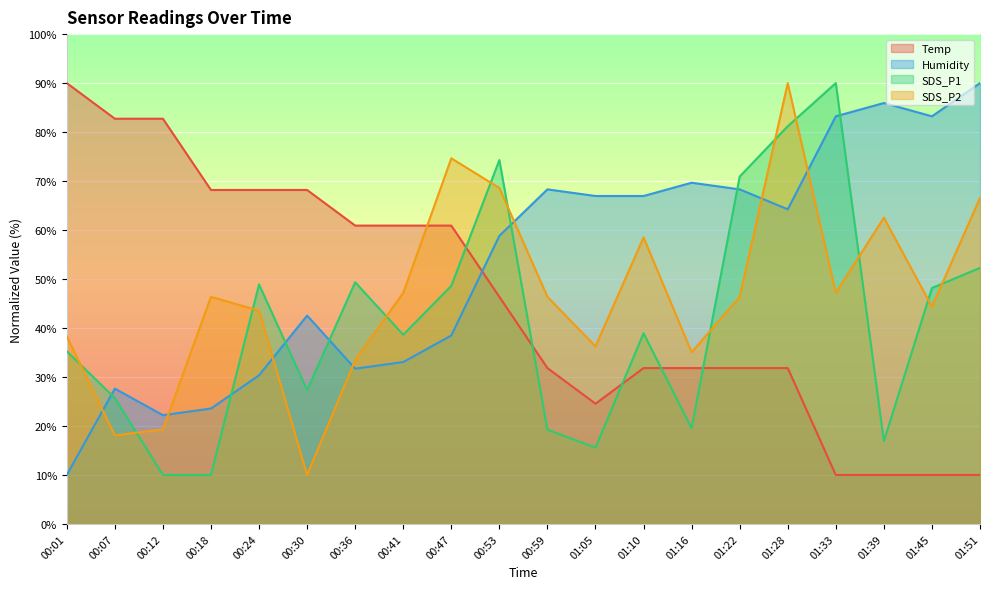

Reading left to right, extract all data points from this chart.

Temp: 00:01=90.0	00:07=82.7	00:12=82.7	00:18=68.2	00:24=68.2	00:30=68.2	00:36=60.9	00:41=60.9	00:47=60.9	00:53=46.4	00:59=31.8	01:05=24.5	01:10=31.8	01:16=31.8	01:22=31.8	01:28=31.8	01:33=10.0	01:39=10.0	01:45=10.0	01:51=10.0
Humidity: 00:01=10.0	00:07=27.6	00:12=22.2	00:18=23.6	00:24=30.3	00:30=42.5	00:36=31.7	00:41=33.1	00:47=38.5	00:53=58.8	00:59=68.3	01:05=66.9	01:10=66.9	01:16=69.7	01:22=68.3	01:28=64.2	01:33=83.2	01:39=85.9	01:45=83.2	01:51=90.0
SDS_P1: 00:01=35.2	00:07=25.7	00:12=10.0	00:18=10.0	00:24=48.9	00:30=27.3	00:36=49.3	00:41=38.6	00:47=48.6	00:53=74.3	00:59=19.2	01:05=15.6	01:10=38.9	01:16=19.5	01:22=70.9	01:28=81.2	01:33=90.0	01:39=16.9	01:45=48.2	01:51=52.3
SDS_P2: 00:01=38.3	00:07=18.1	00:12=19.3	00:18=46.4	00:24=43.5	00:30=10.0	00:36=33.4	00:41=47.2	00:47=74.6	00:53=68.6	00:59=46.4	01:05=36.3	01:10=58.5	01:16=35.1	01:22=46.4	01:28=90.0	01:33=47.2	01:39=62.5	01:45=44.3	01:51=66.6